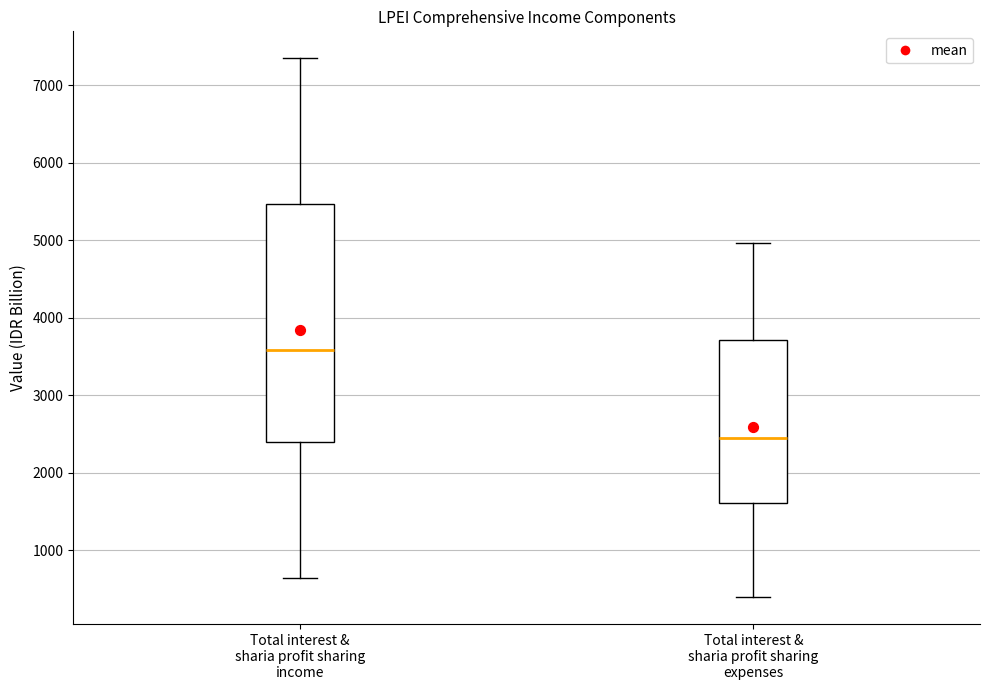

Comparing the boxes themselves (not the whiskers), which one is the tallest?

Total interest & sharia profit sharing income